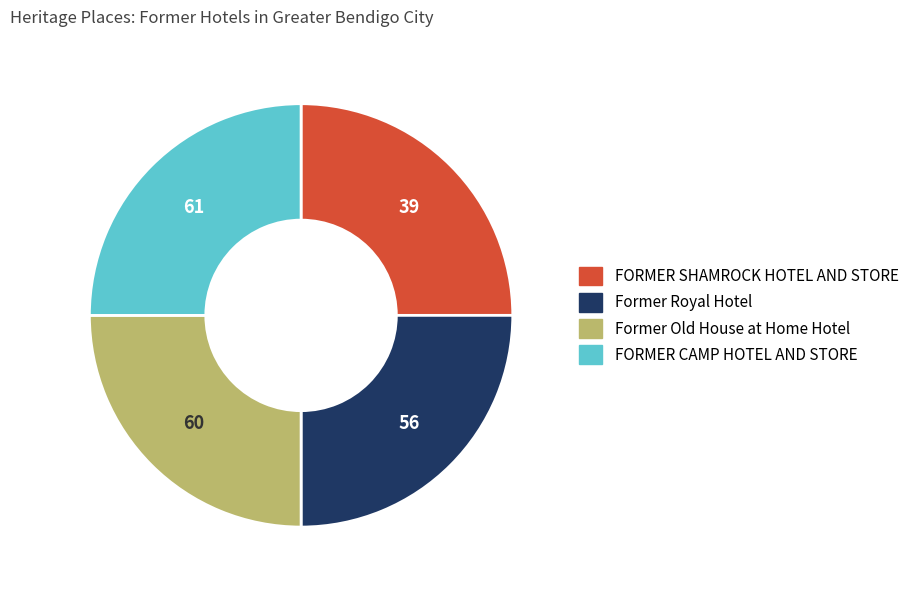

The FORMER CAMP HOTEL AND STORE slice represents 25% of the pie. True or false?

True